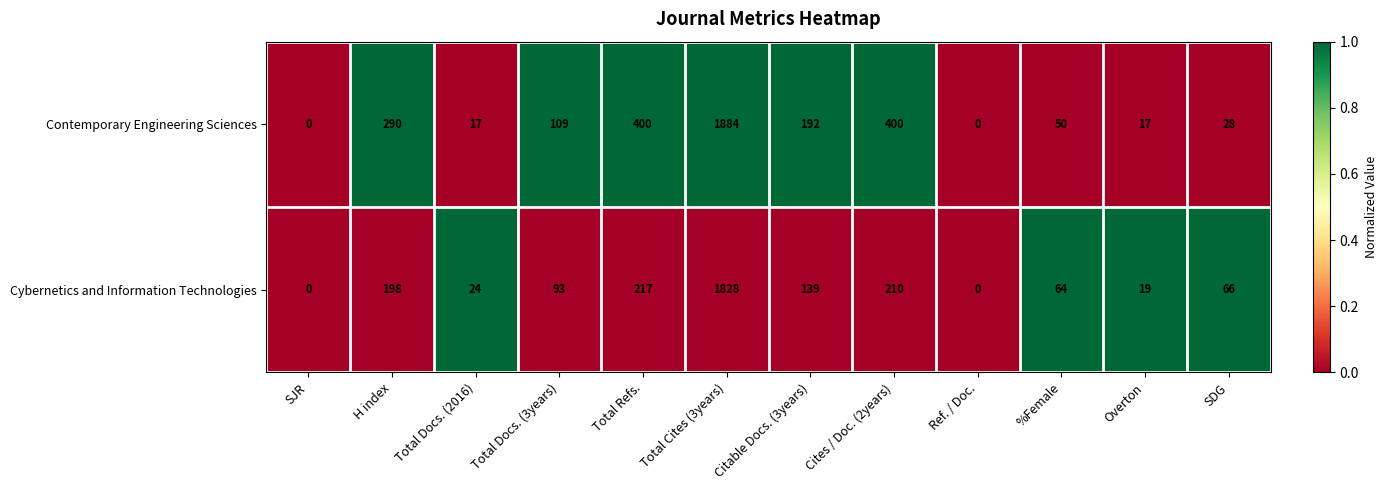

What is the total value across all series at Total Refs.?

617